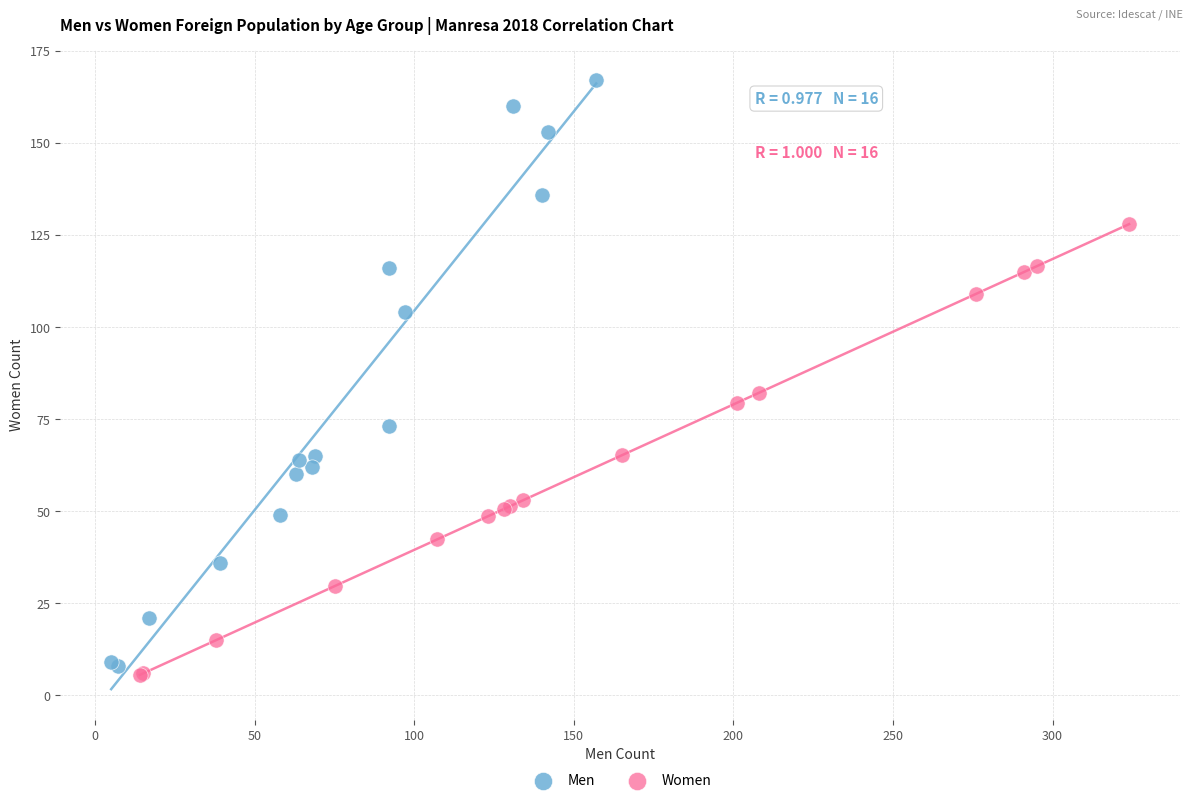

Which series has the largest Y range (max minus min)?

Men